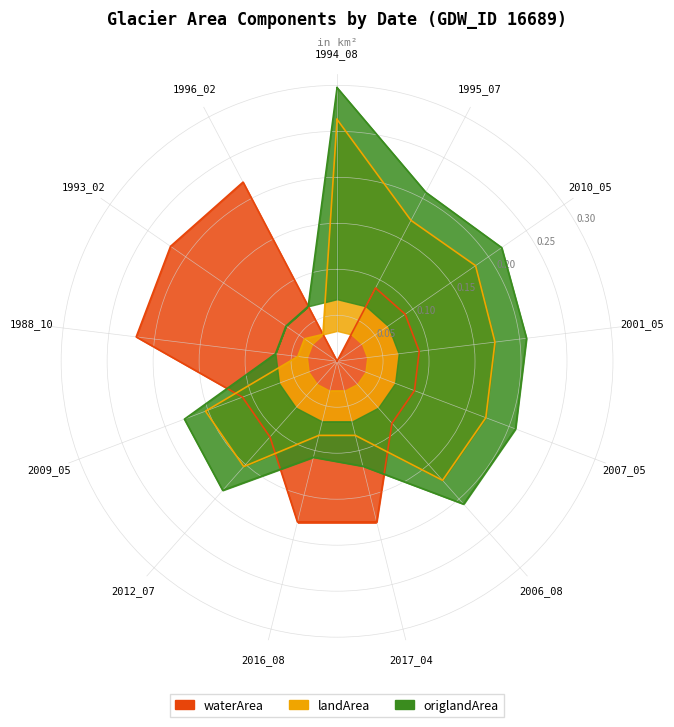

What are all the series names shown in the legend?

waterArea, landArea, origlandArea